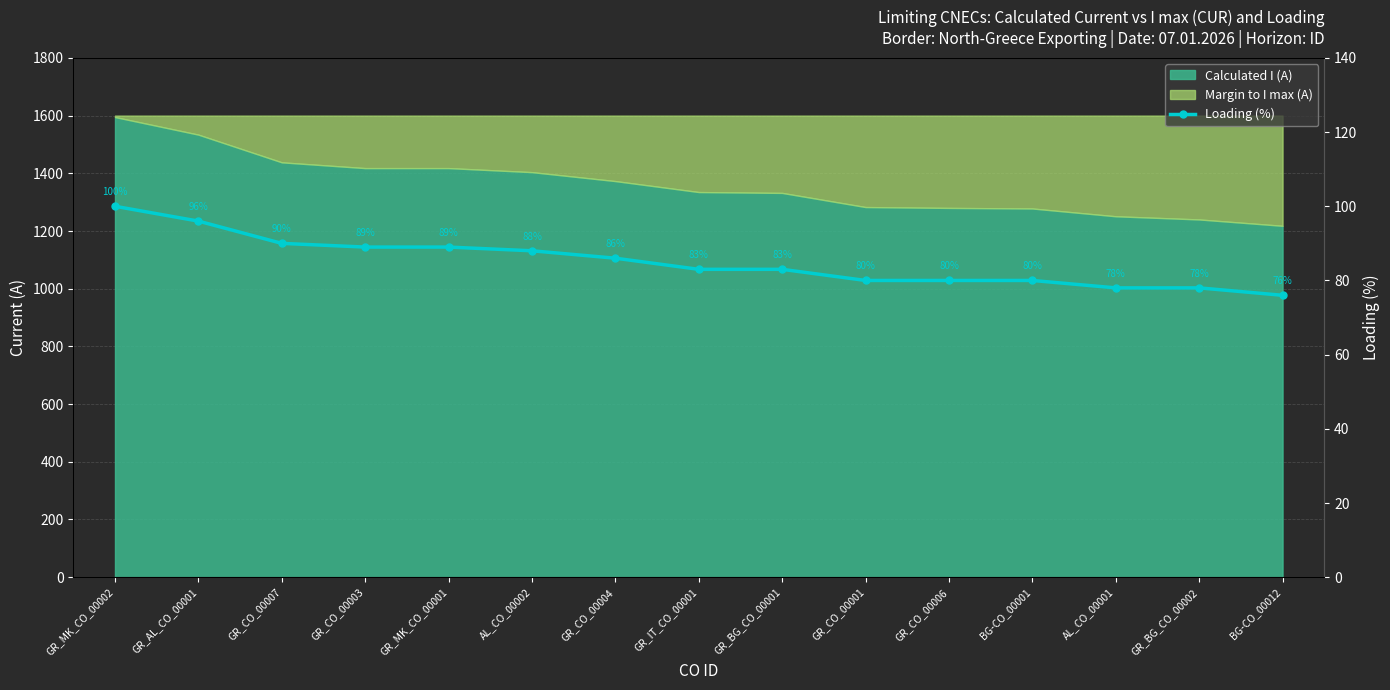

What is the sum of the values at AL_CO_00002 and GR_BG_CO_00002?

166